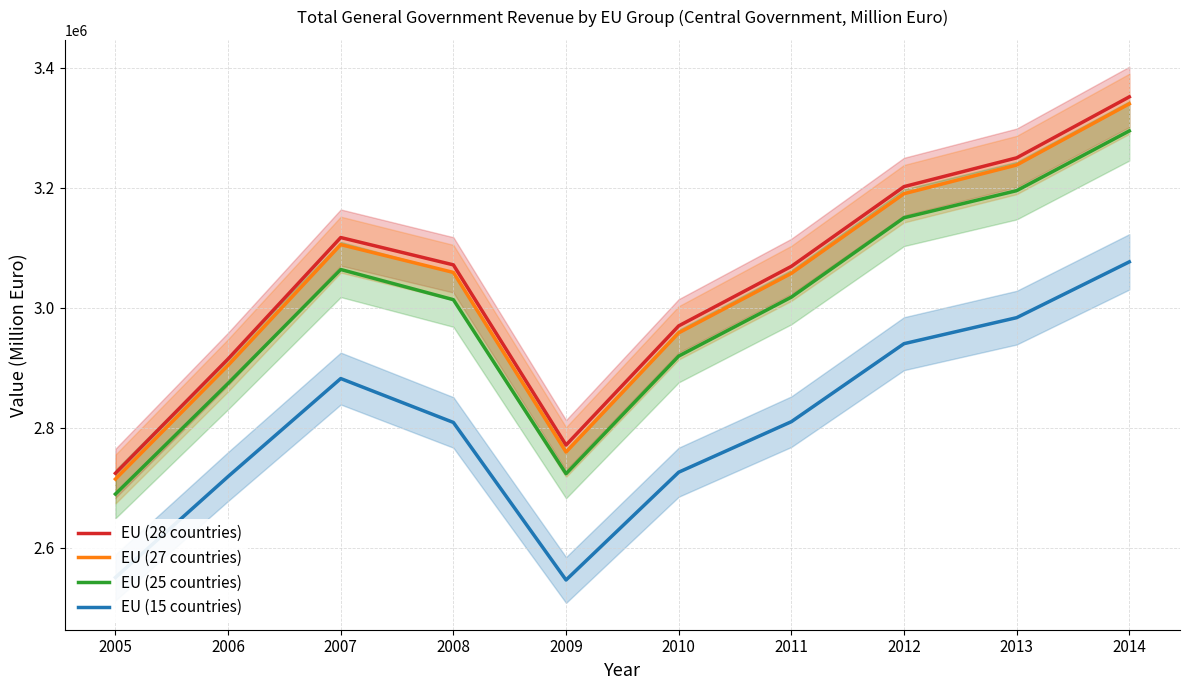

At which category is the sum across all series the highest?

2014